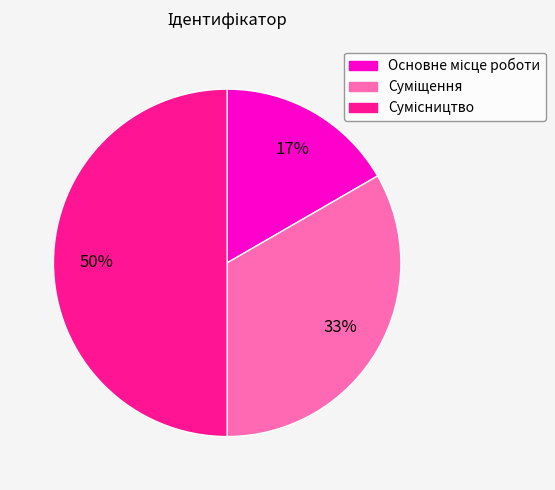

To the nearest percent, what is the difference between the largest and smallest slice percentages?

33%